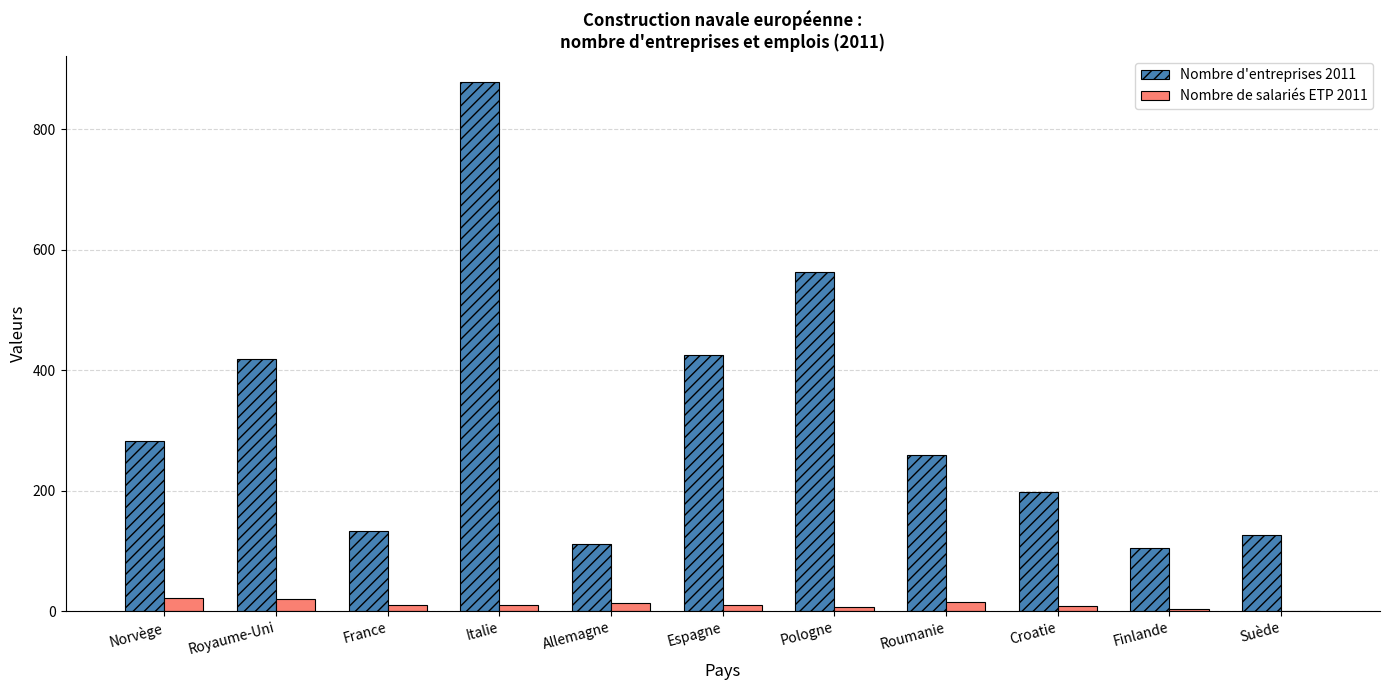

What value does the Nombre de salariés ETP 2011 series have at France, to the nearest 10?

10